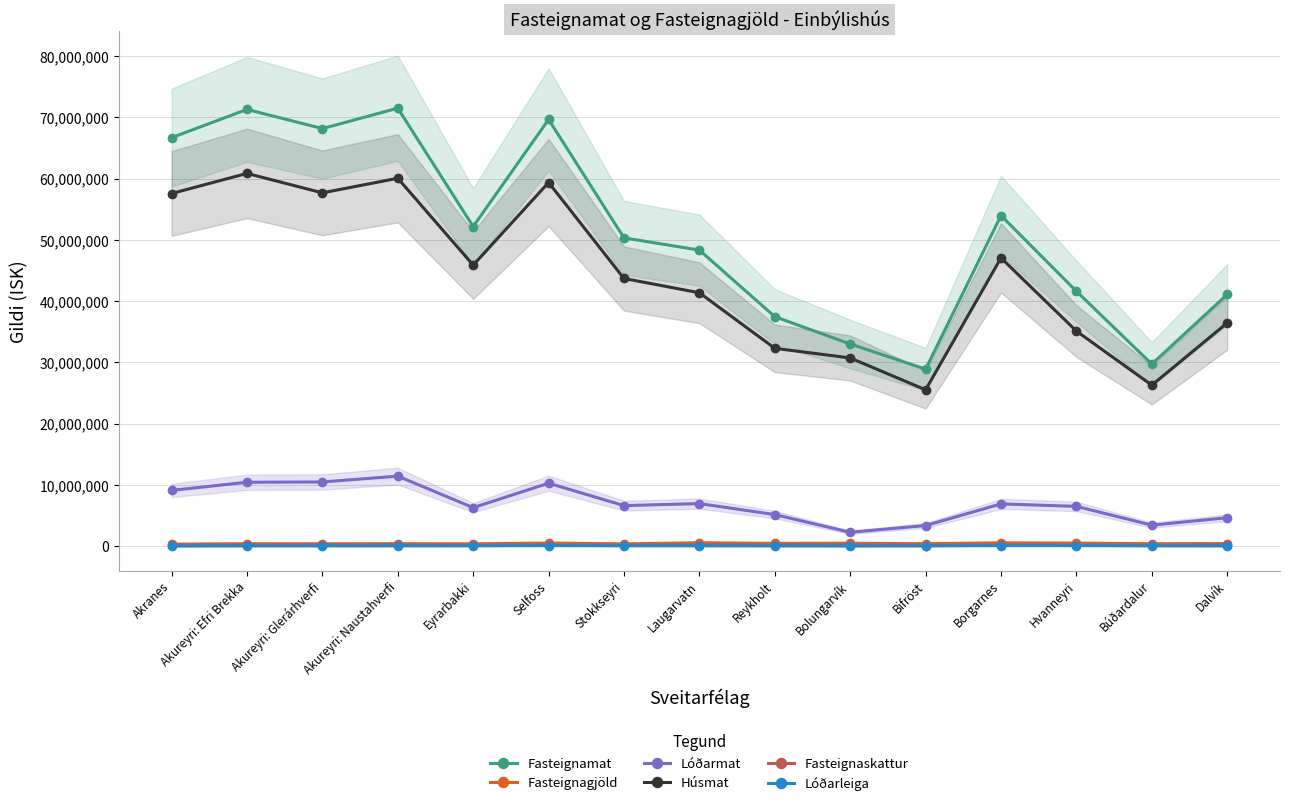

What are all the series names shown in the legend?

Fasteignamat, Fasteignagjöld, Lóðarmat, Húsmat, Fasteignaskattur, Lóðarleiga